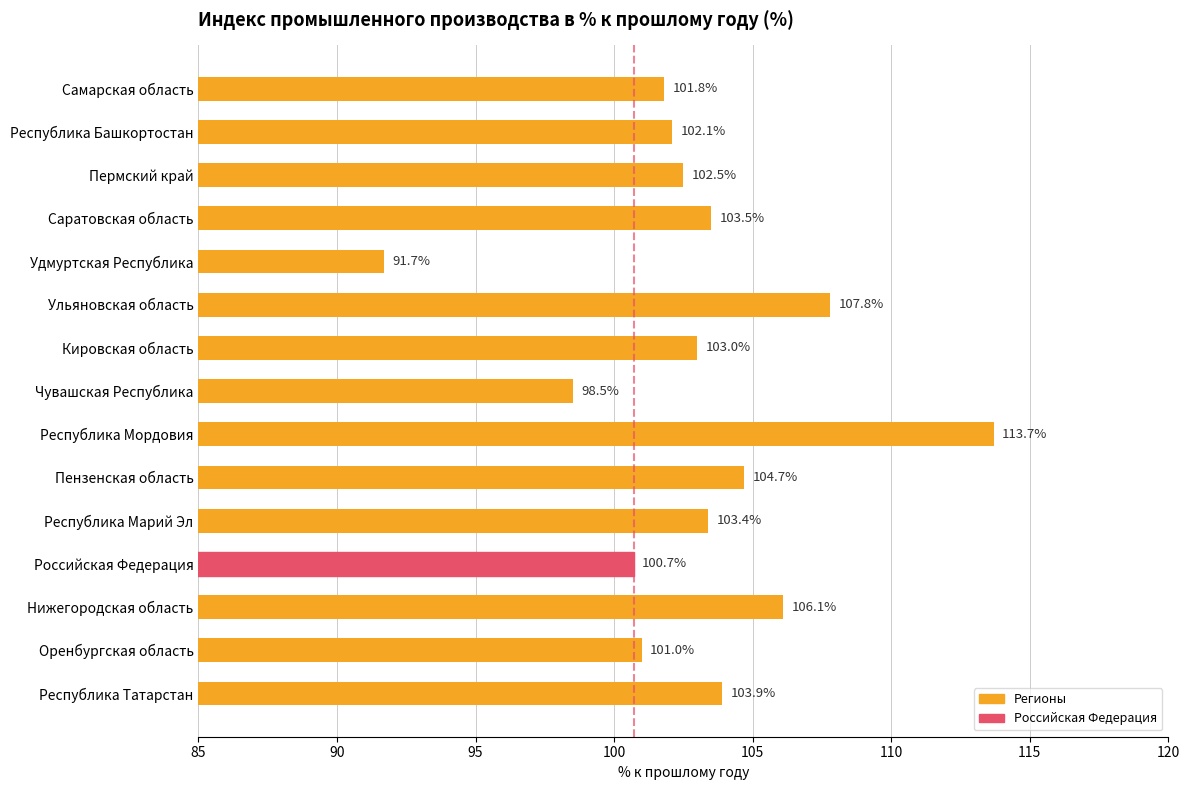

The chart shows a value of 98.5 at Чувашская Республика. True or false?

True